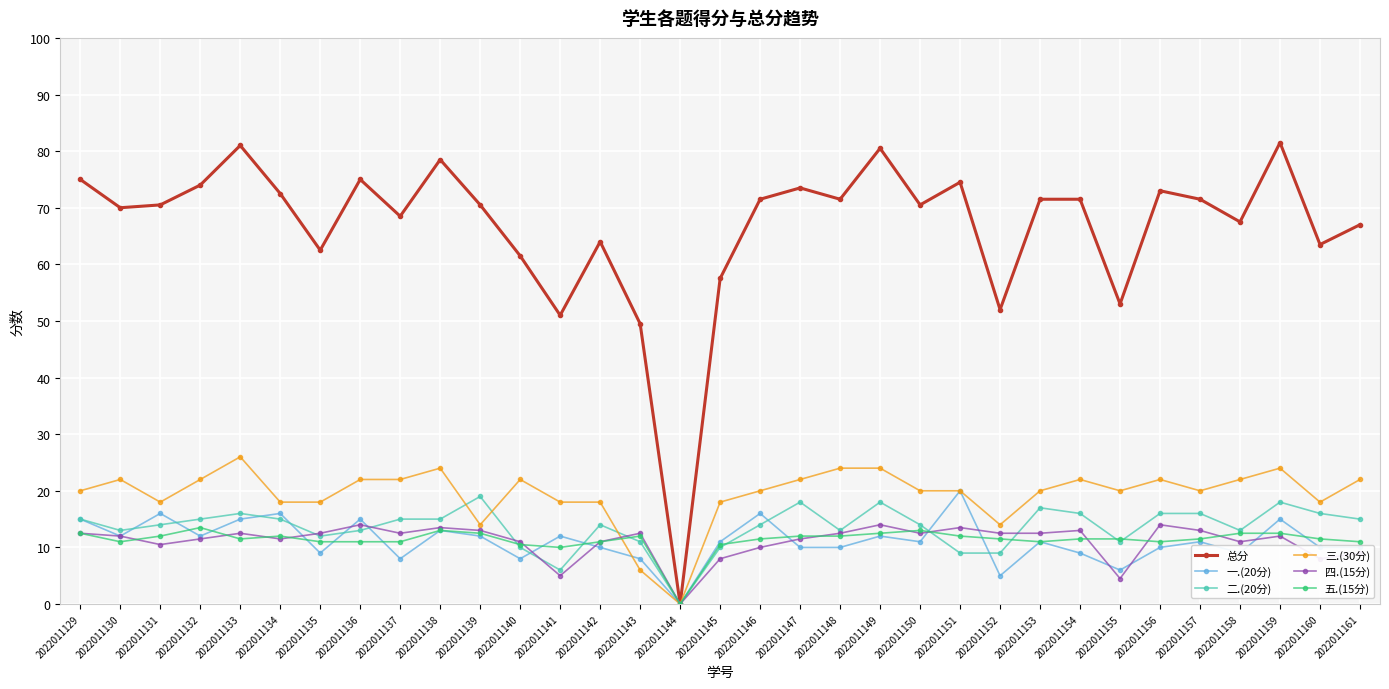

The 五.(15分) series shows 3.1 at 2022011131. True or false?

False